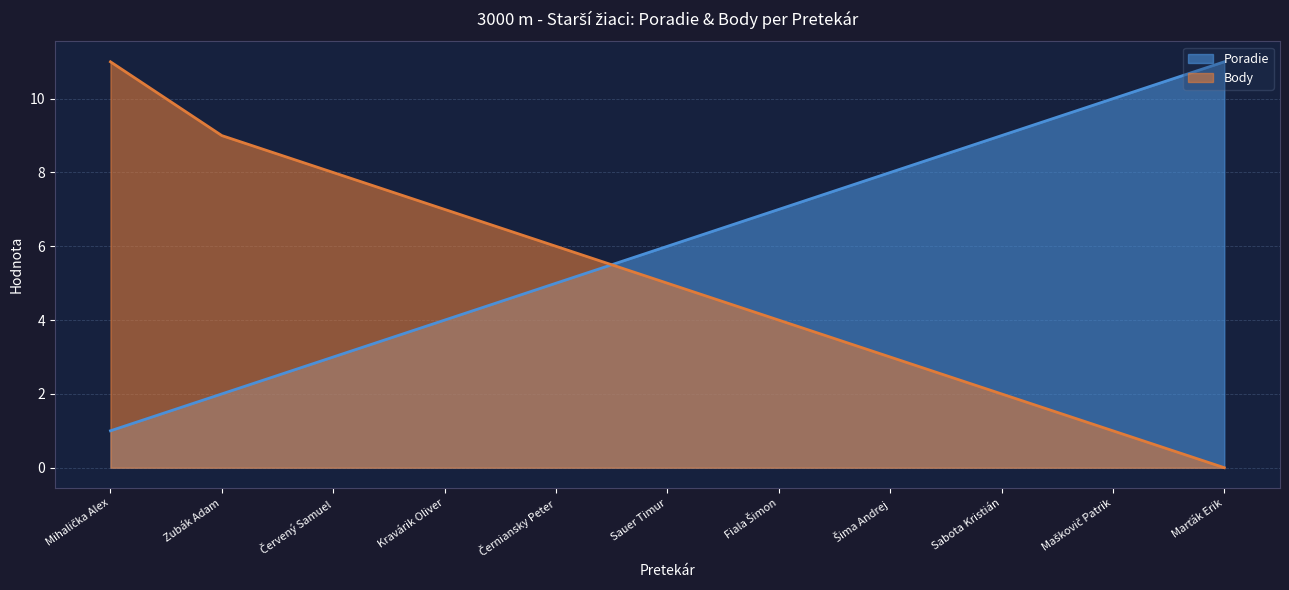

Which category has the highest value in the Poradie series?

Marťák Erik